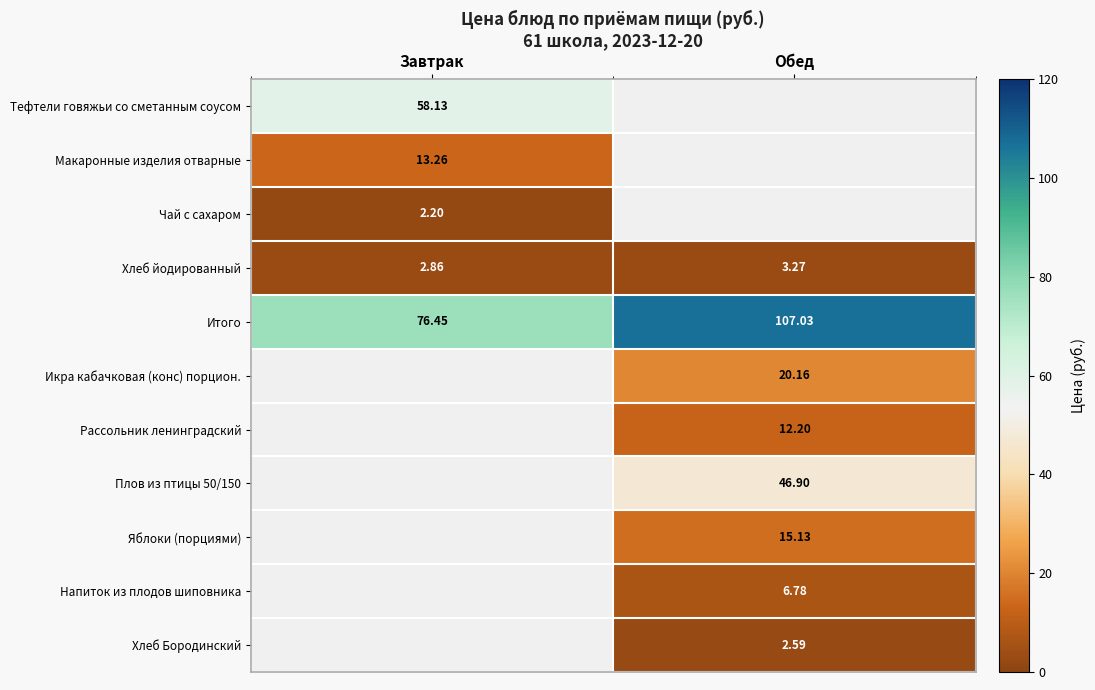

Rank the categories by Итого value from highest to lowest.

Обед, Завтрак